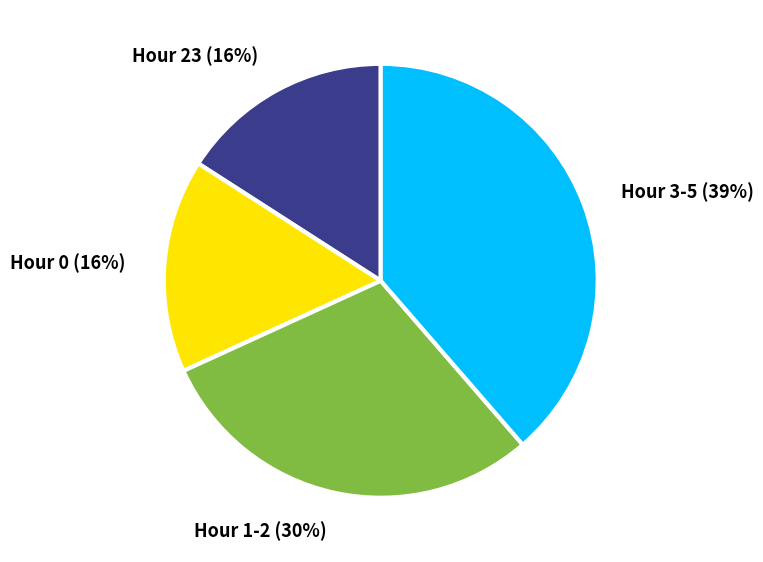

How many segments does this pie chart have?

4